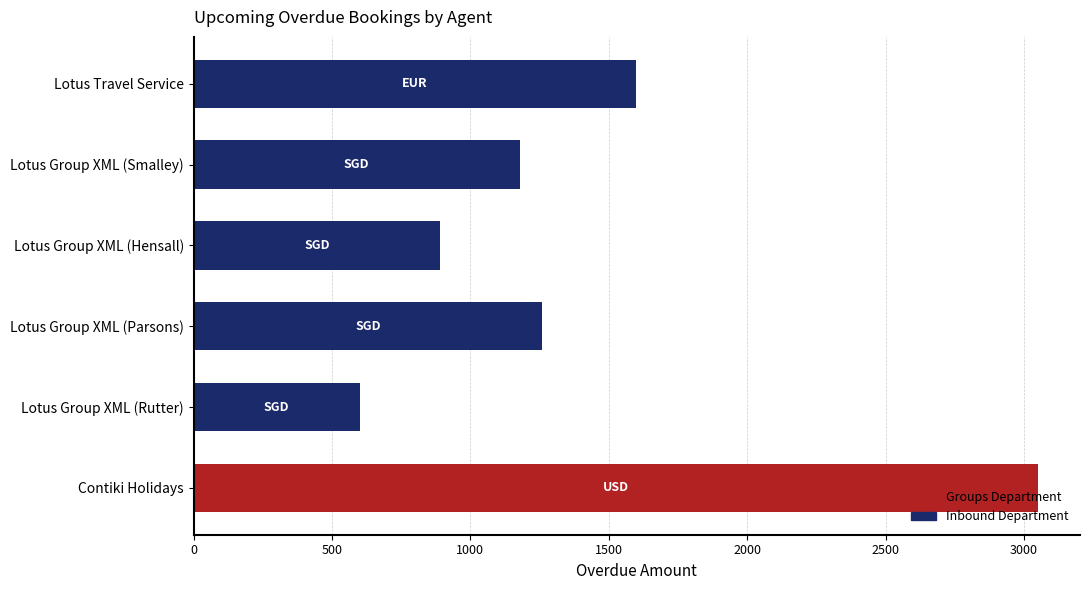

What is the sum of the values at Contiki Holidays and Lotus Group XML (Rutter)?

3650